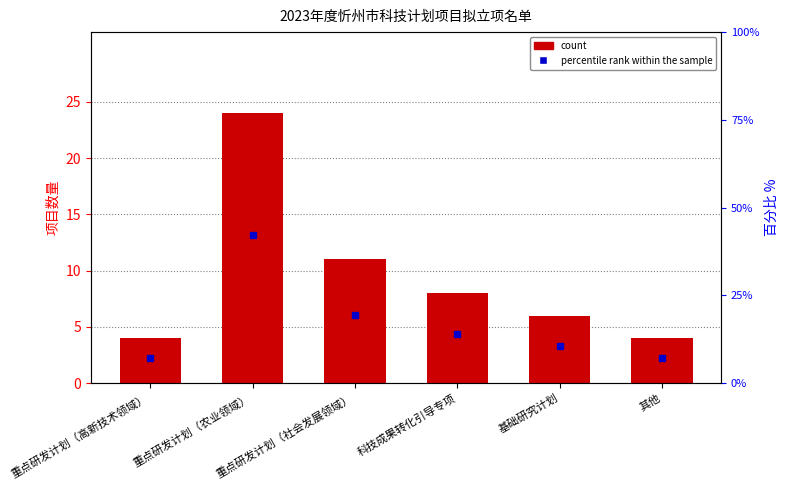

How many bars are there in total?

6